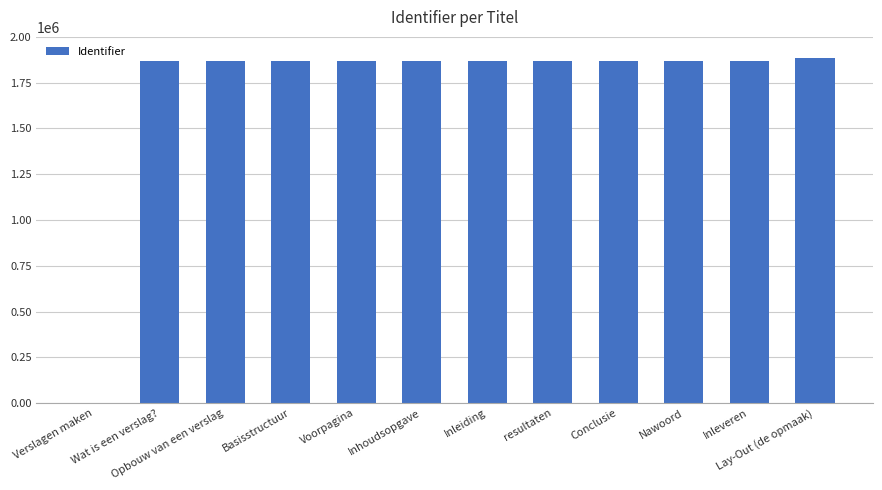

What is the greatest value displayed?

1885839